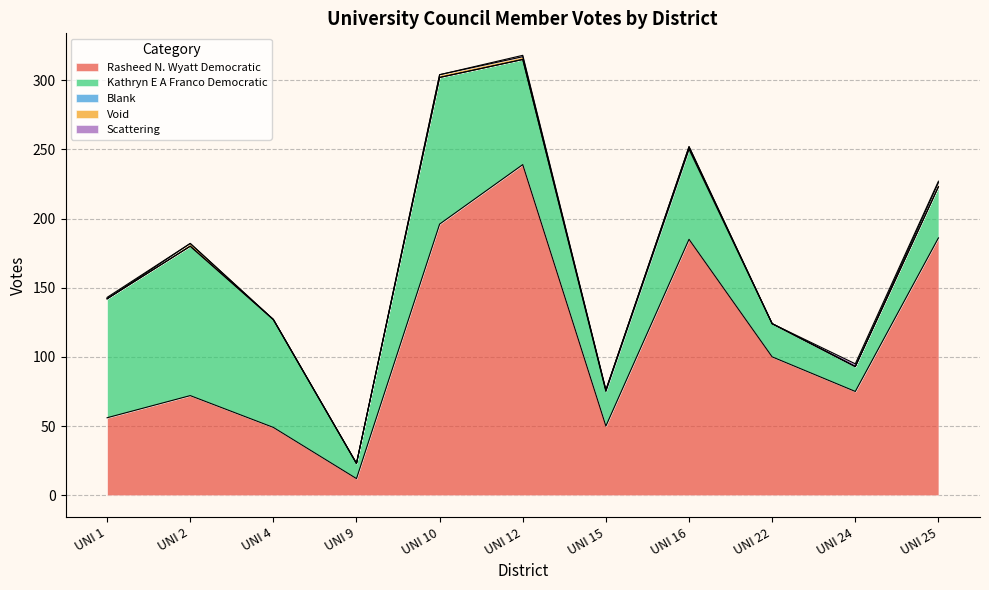

The value of Void at UNI 22 is 0. True or false?

True